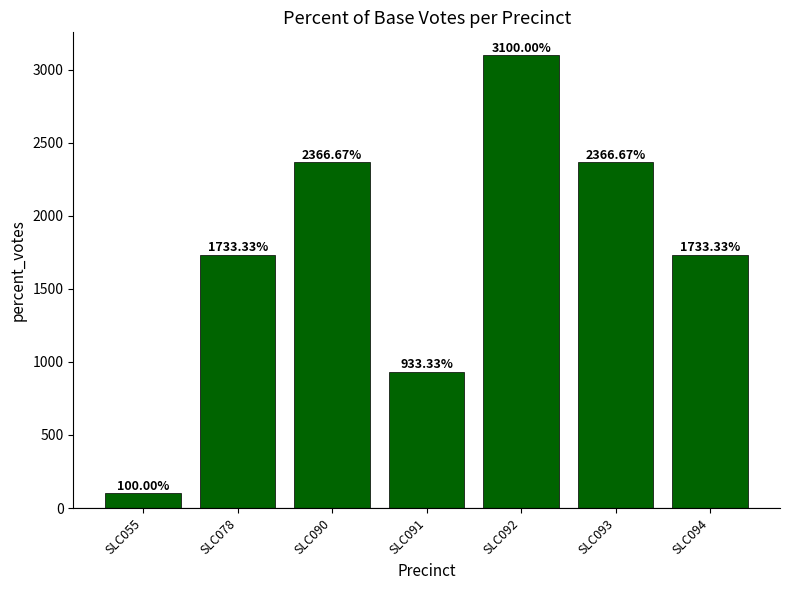

Reading right to left, transcribe all the data shown in this chart.

1733.3	2366.7	3100.0	933.3	2366.7	1733.3	100.0